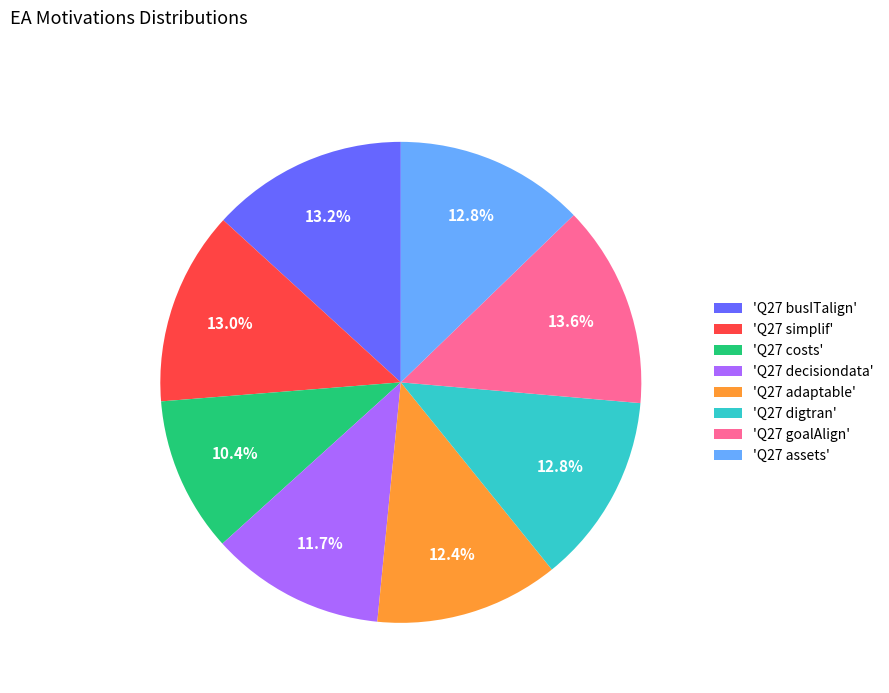

Between 'Q27 decisiondata' and 'Q27 goalAlign', which is larger?

'Q27 goalAlign'